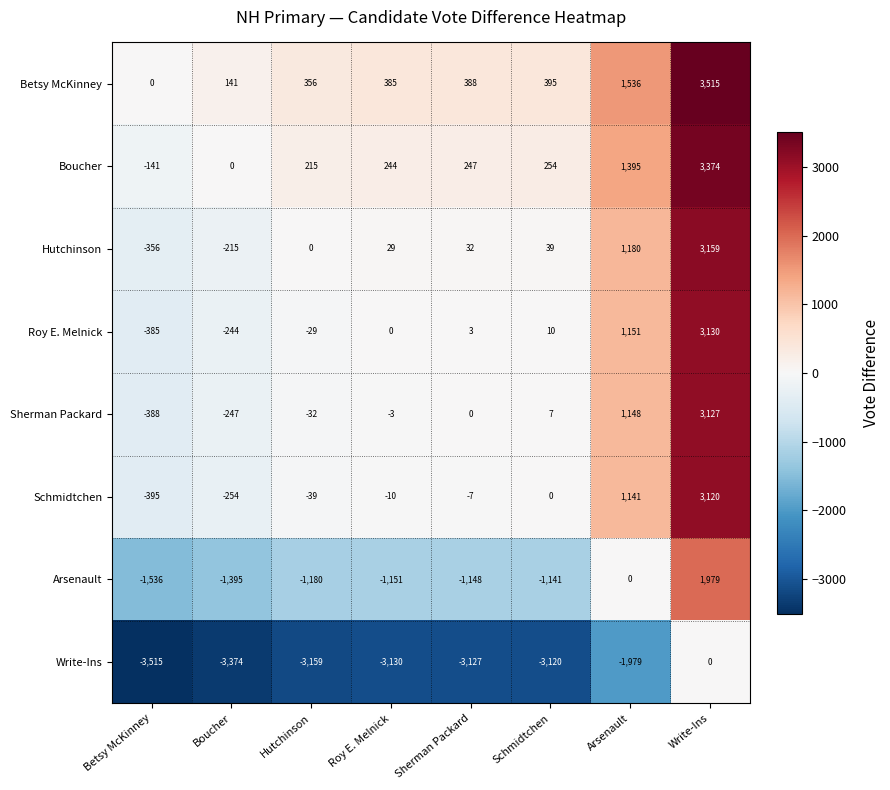

Count the number of data series in this chart.

8